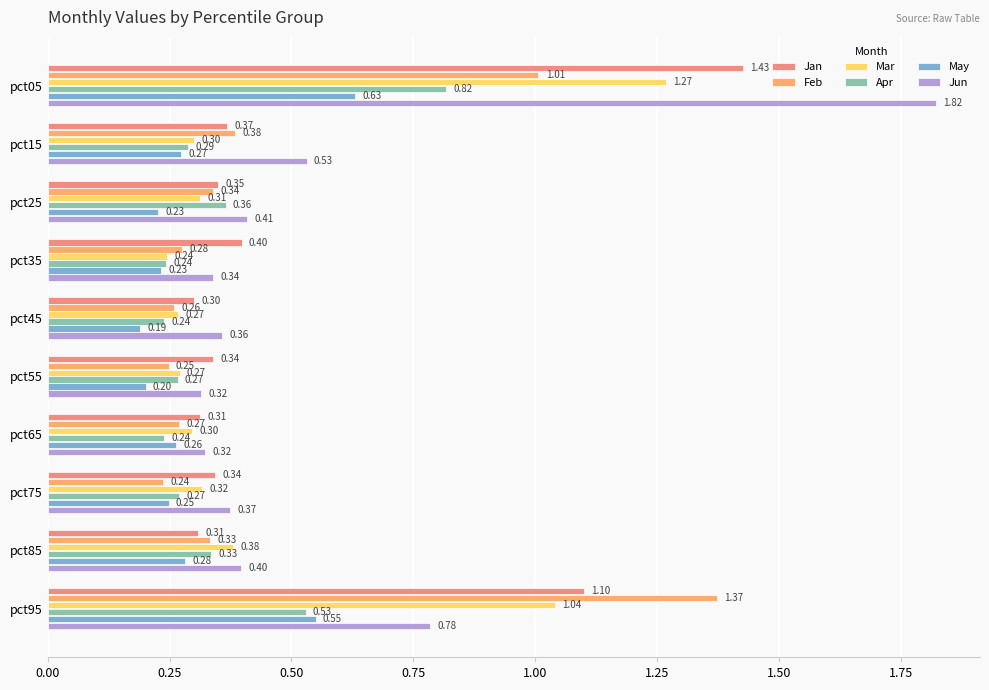

Count the number of categories in the chart.

10